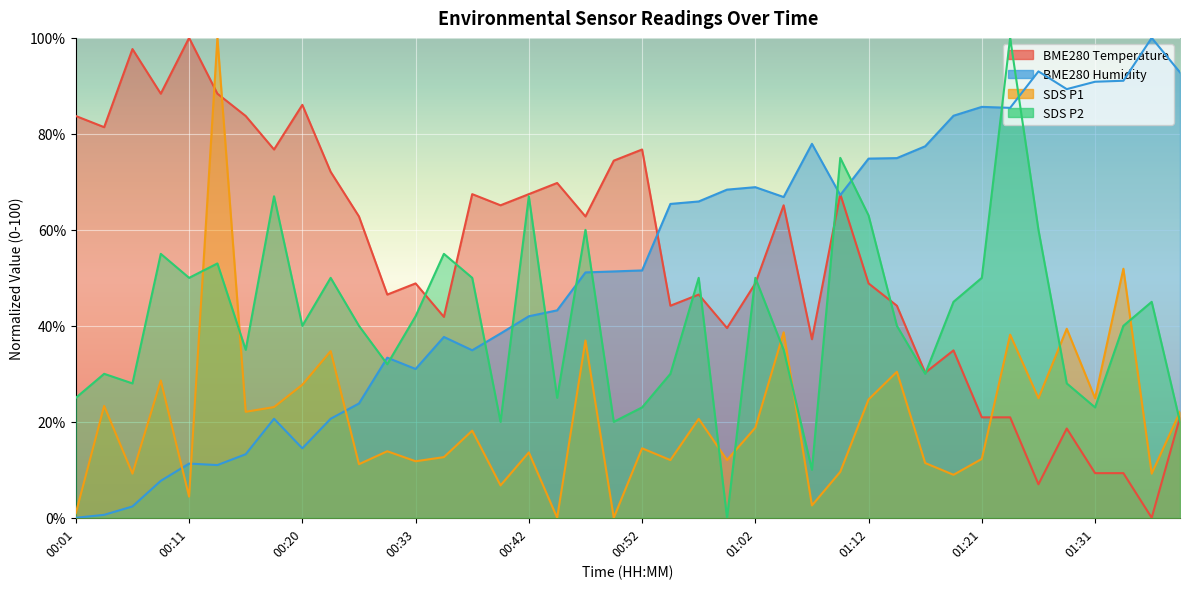

What is the sum of all SDS_P1 values?

826.0